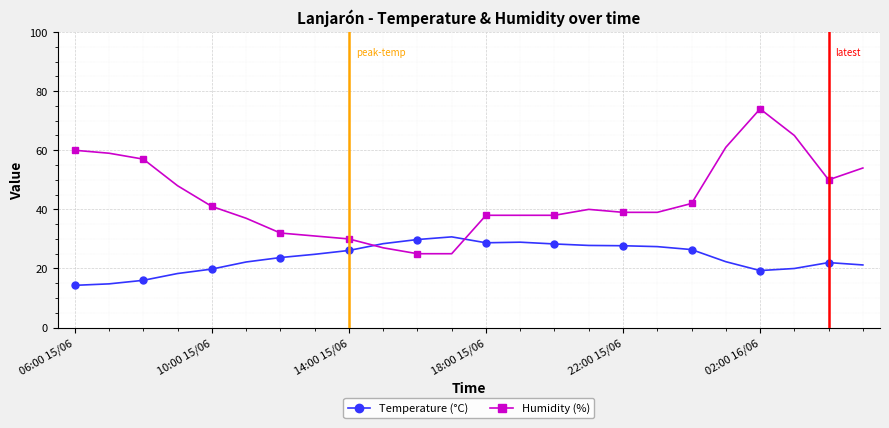

What is the value of the Temperature (°C) point at the 17th from the left?

27.7